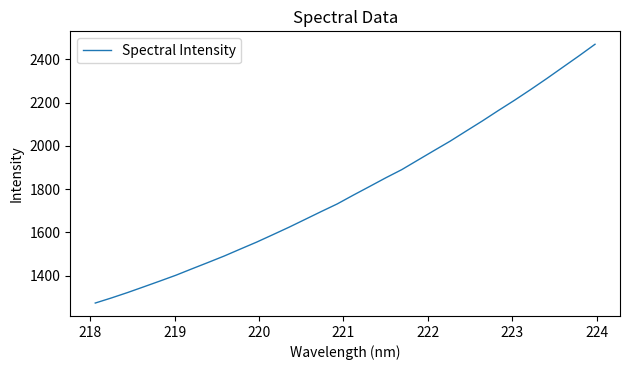

What is the smallest value displayed?

1273.5